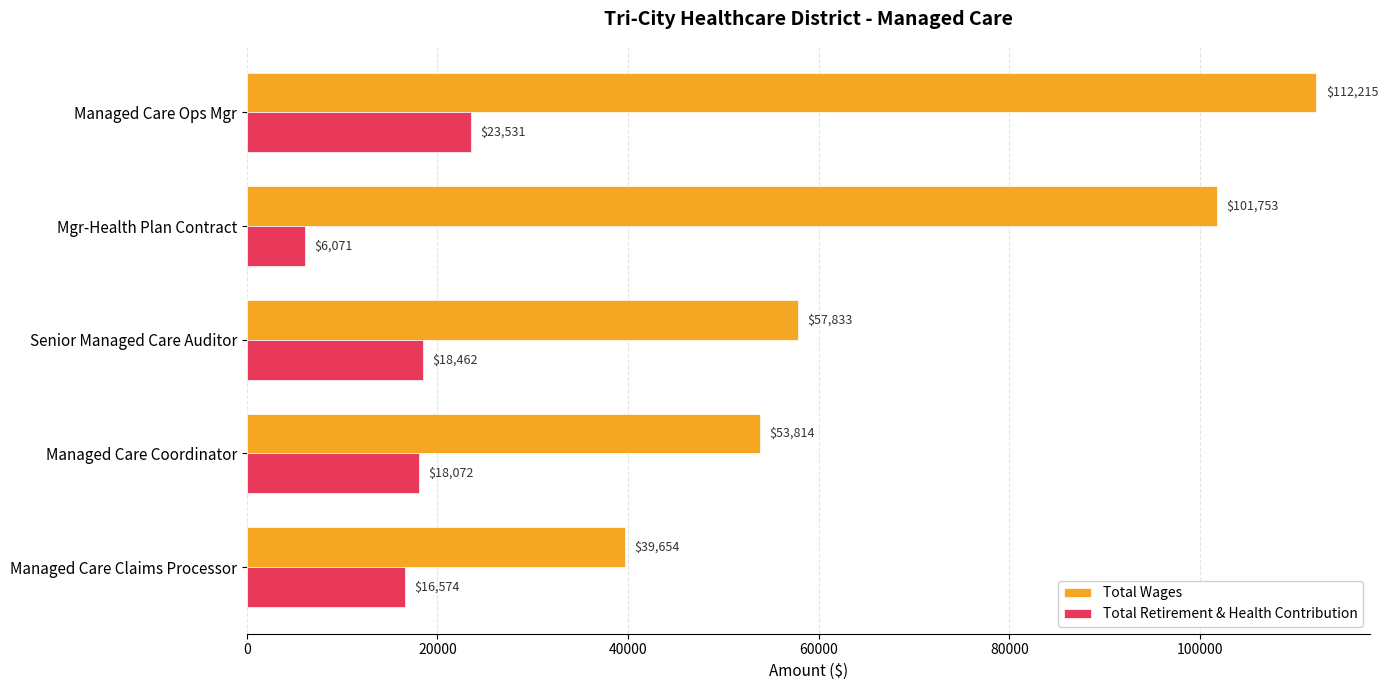

At which label is Total Wages closest to 75934?

Senior Managed Care Auditor